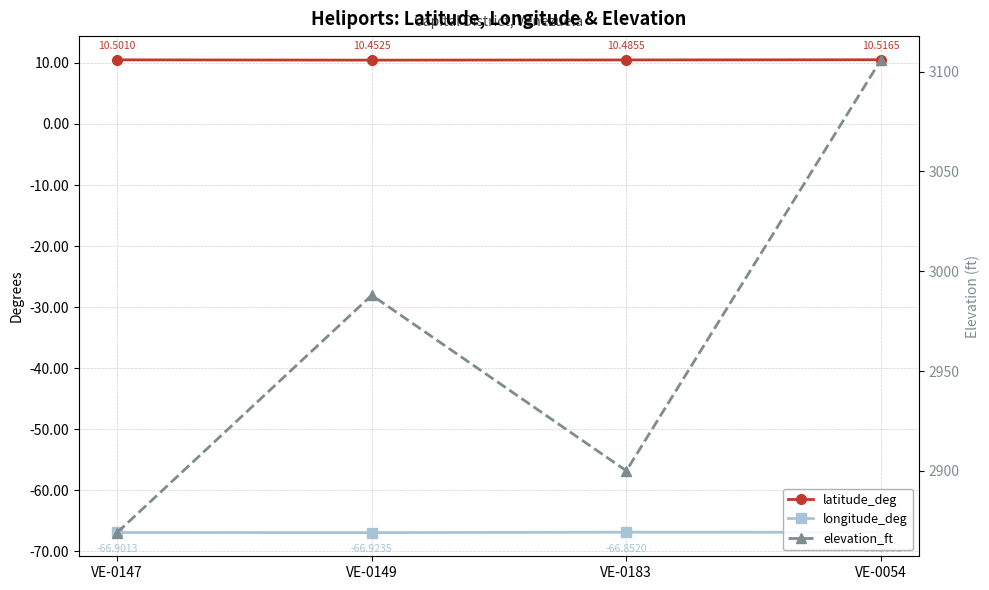

At VE-0149, list the series in order from smallest to largest.

longitude_deg, latitude_deg, elevation_ft